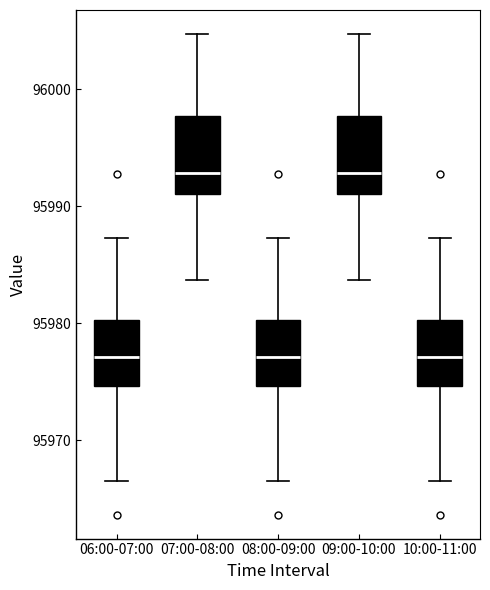

Where does the median line of the box for 10:00-11:00 sit on the y-axis? The values are not printed on the chart, so give them approximately, as read against the axis.

95977